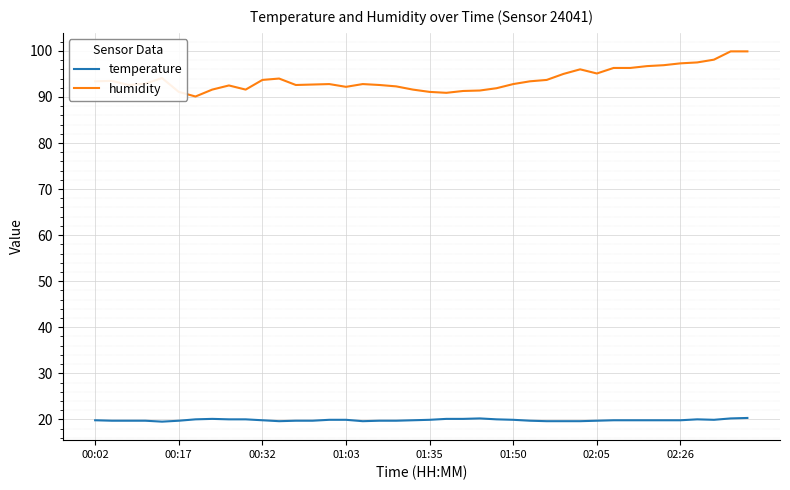

True or false: temperature and humidity intersect in this chart.

False